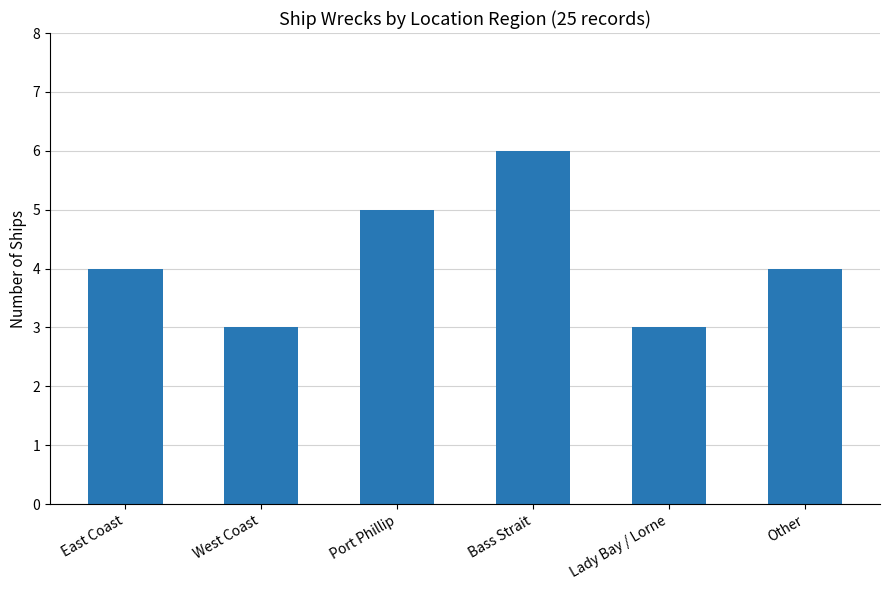

Are the bars horizontal?

No